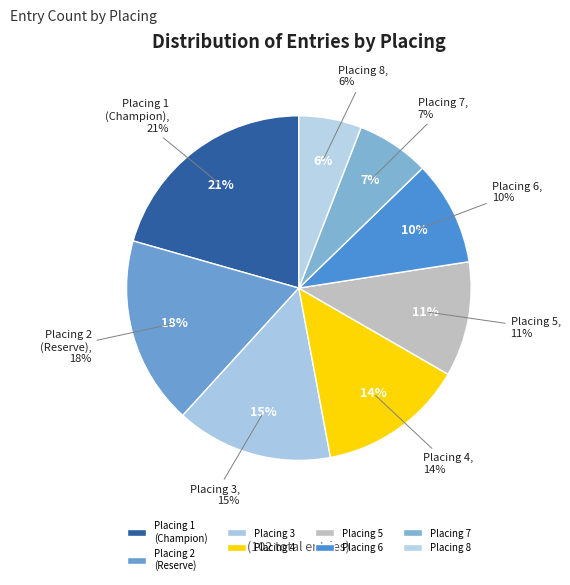

Does 1 represent more than half of the total?

No